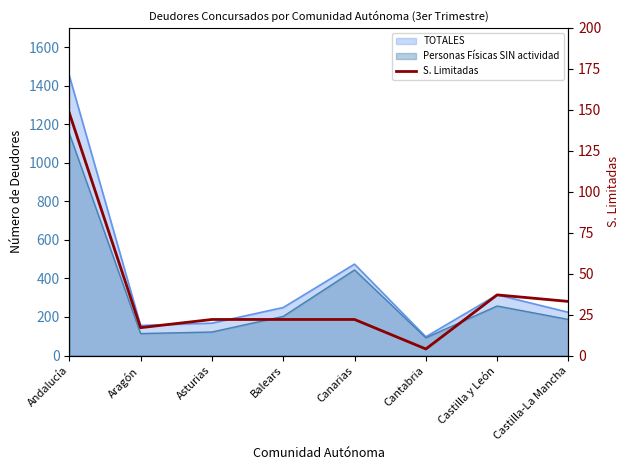

Is it true that the value at Castilla y León is 37?

True